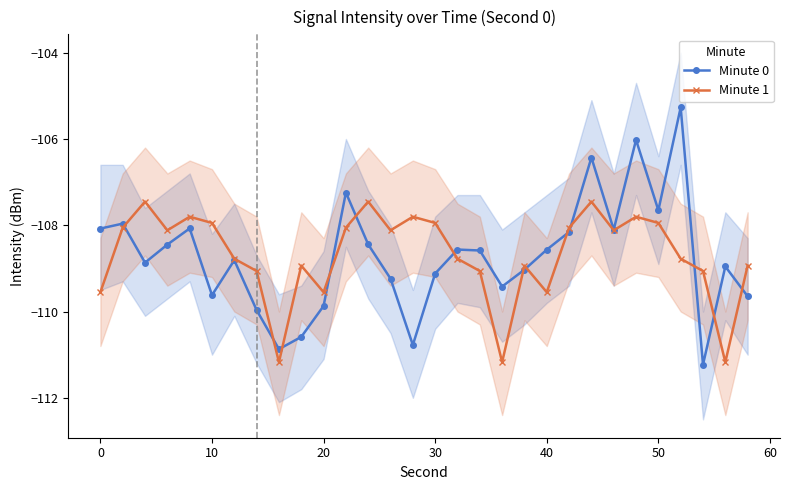

Does the chart have visible grid lines?

No